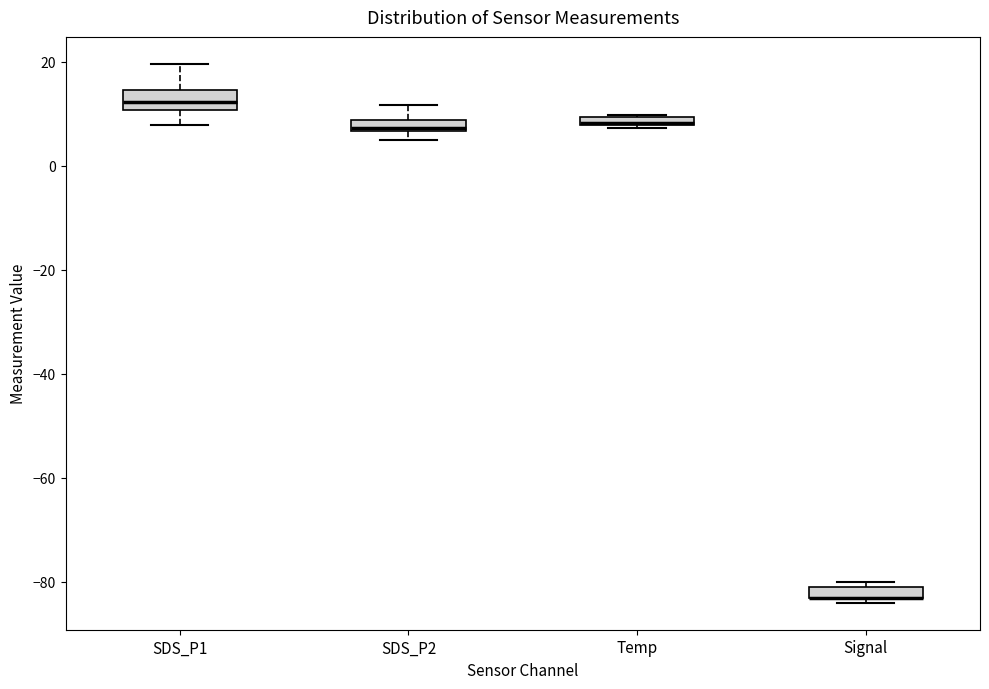

Where does the upper whisker of the box for SDS_P2 end on the y-axis? The values are not printed on the chart, so give them approximately, as read against the axis.

12